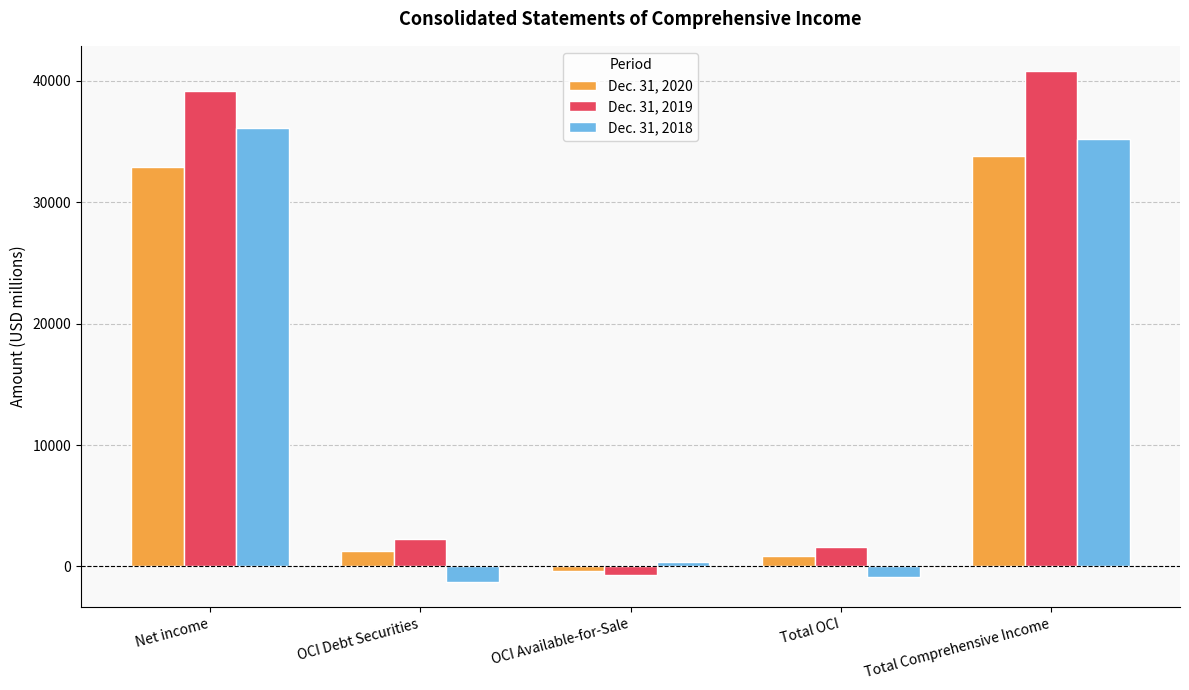

List the series in order of their peak value, lowest first.

Dec. 31, 2020, Dec. 31, 2018, Dec. 31, 2019